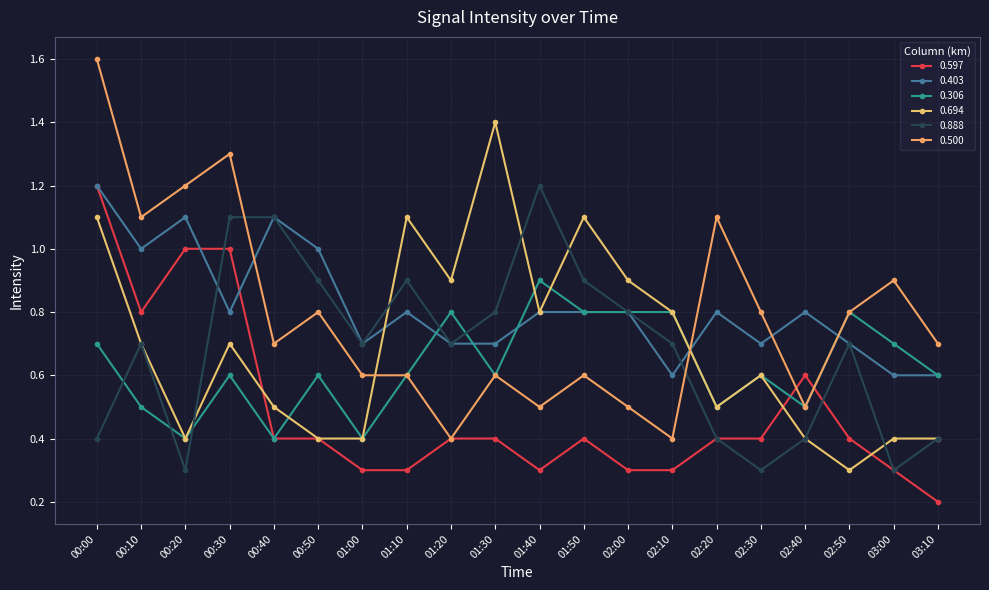

What are all the series names shown in the legend?

0.597, 0.403, 0.306, 0.694, 0.888, 0.500